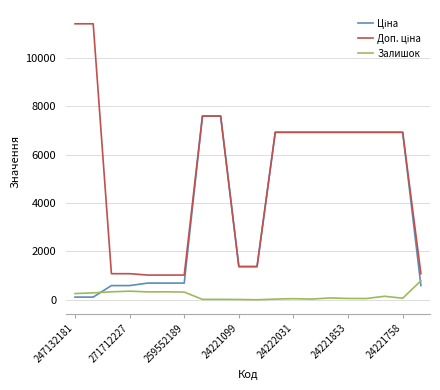

How many lines are shown in the chart?

3